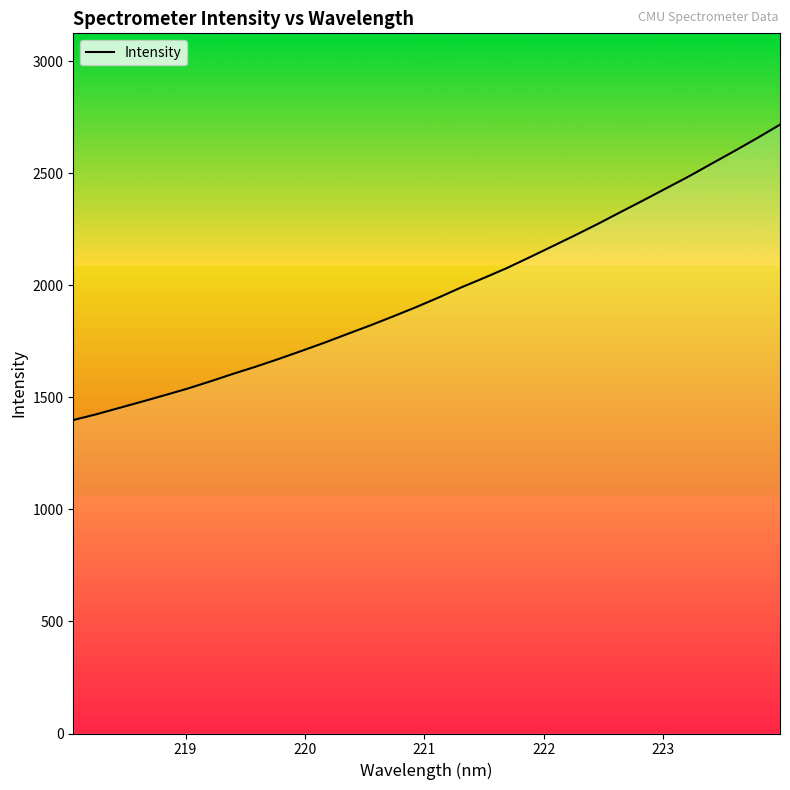

Is this an area chart (filled region under the line)?

No